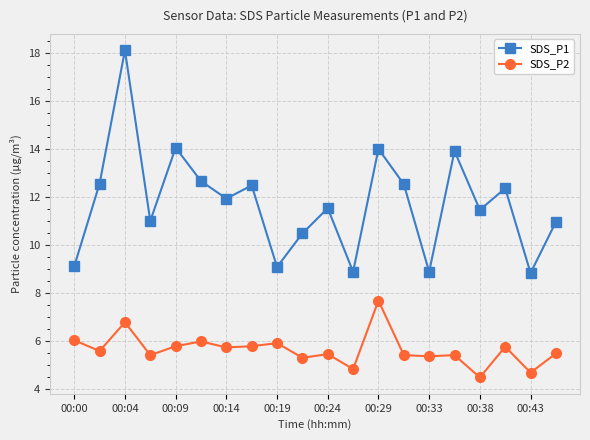

What is the difference between the second highest and minimum values in the SDS_P2 series?

2.3